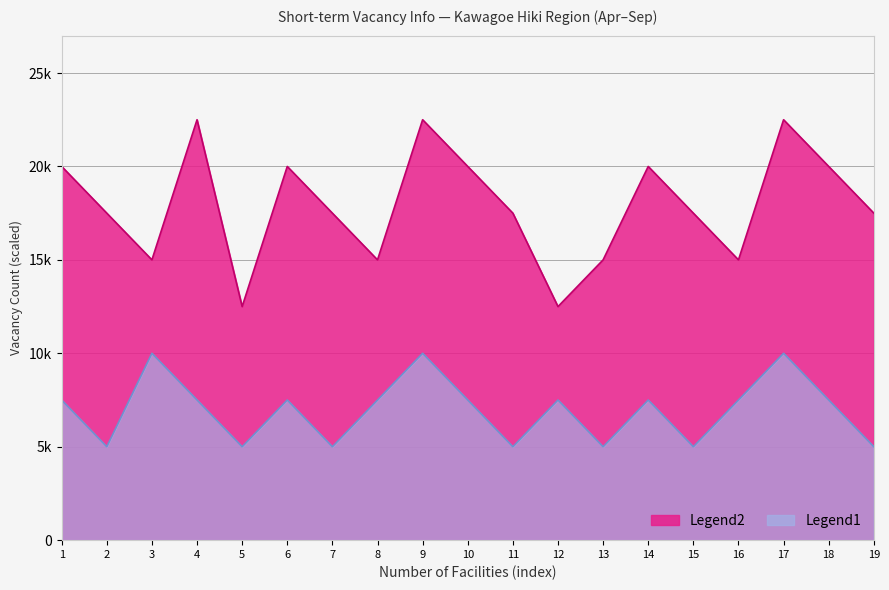

Which has a higher value, 17 or 1?

17